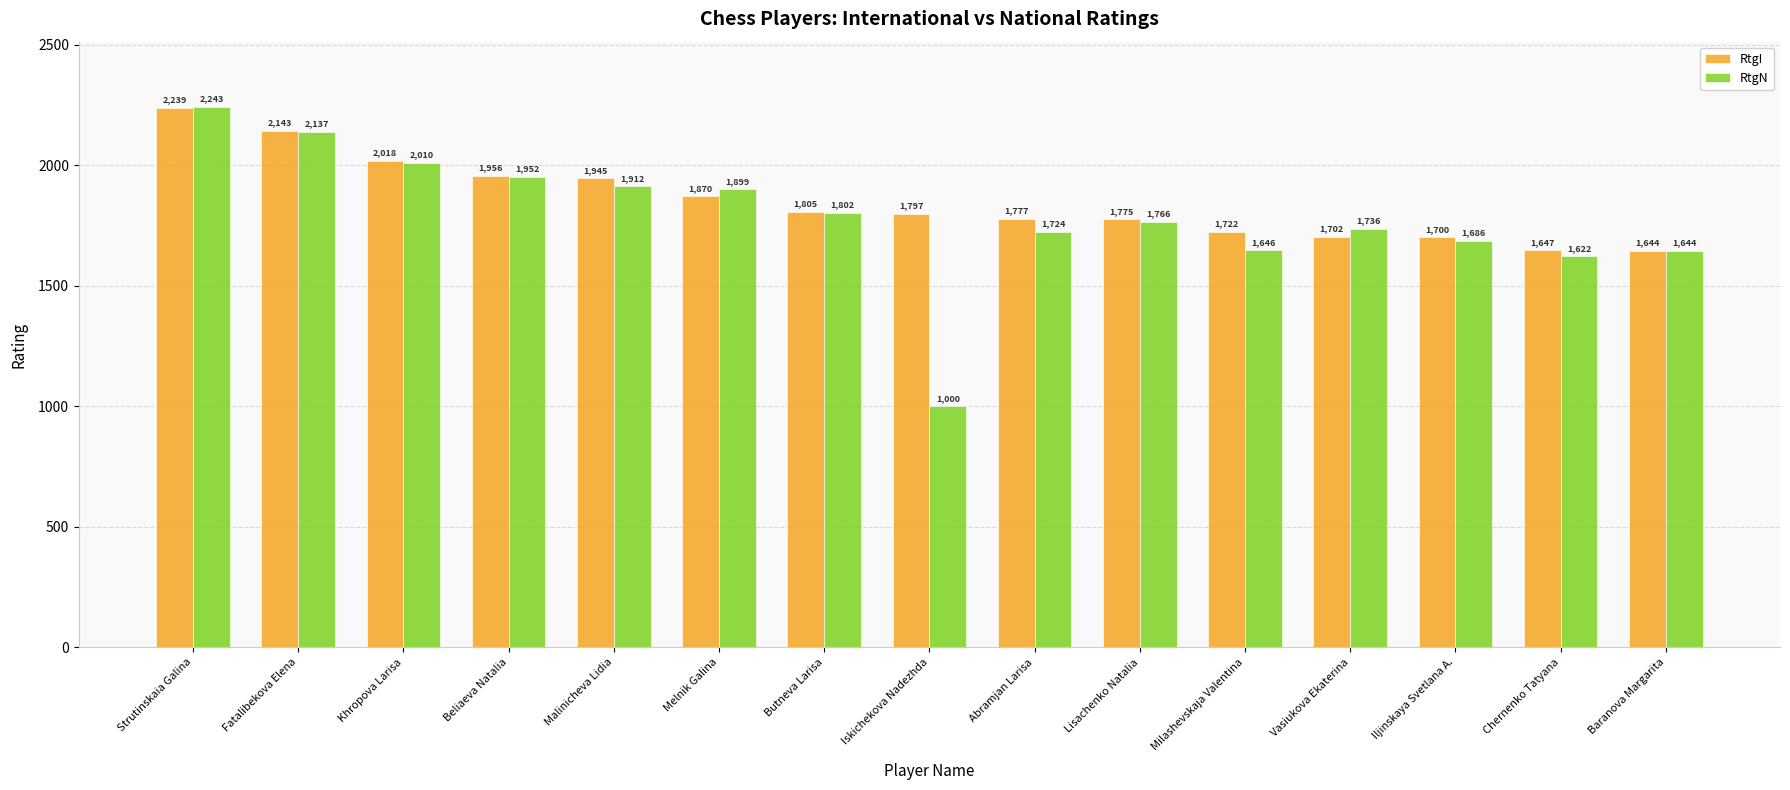

The RtgI series shows 2239 at Strutinskaia Galina. True or false?

True